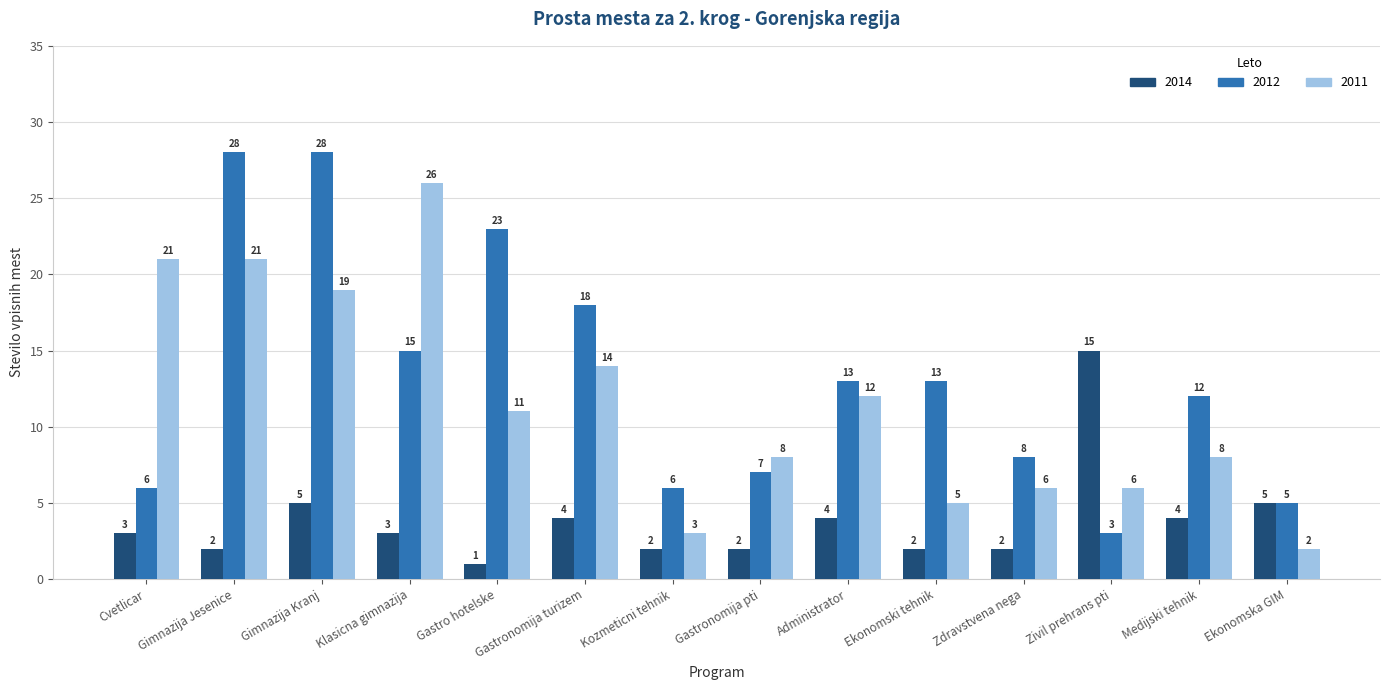

Count the number of data series in this chart.

3